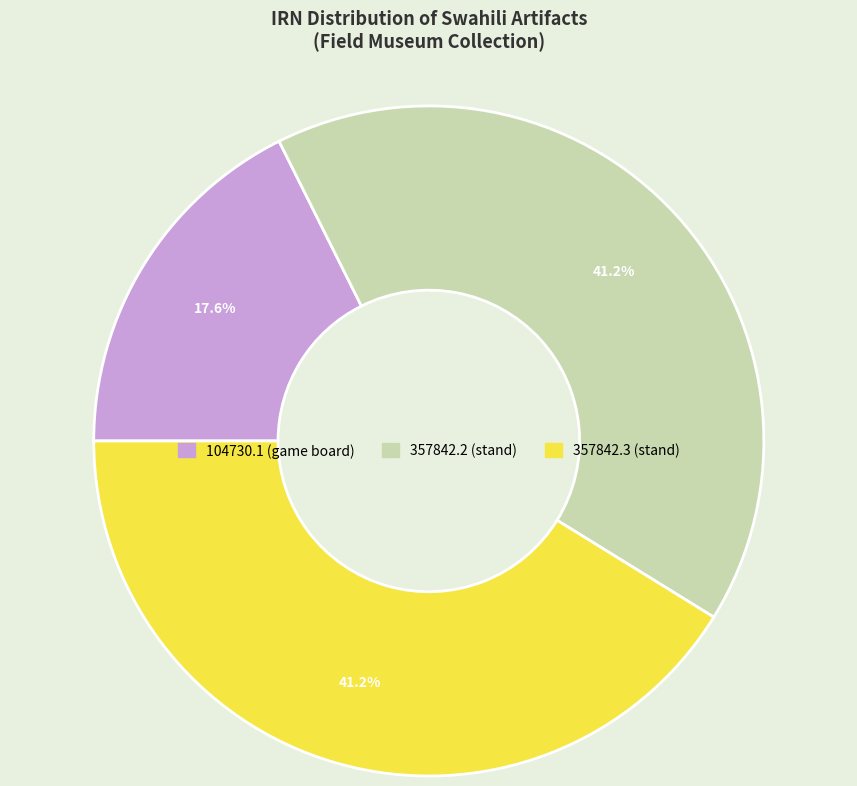

Approximately how many times larger is the value at 357842.2 (stand) compared to 357842.3 (stand)?

1.0